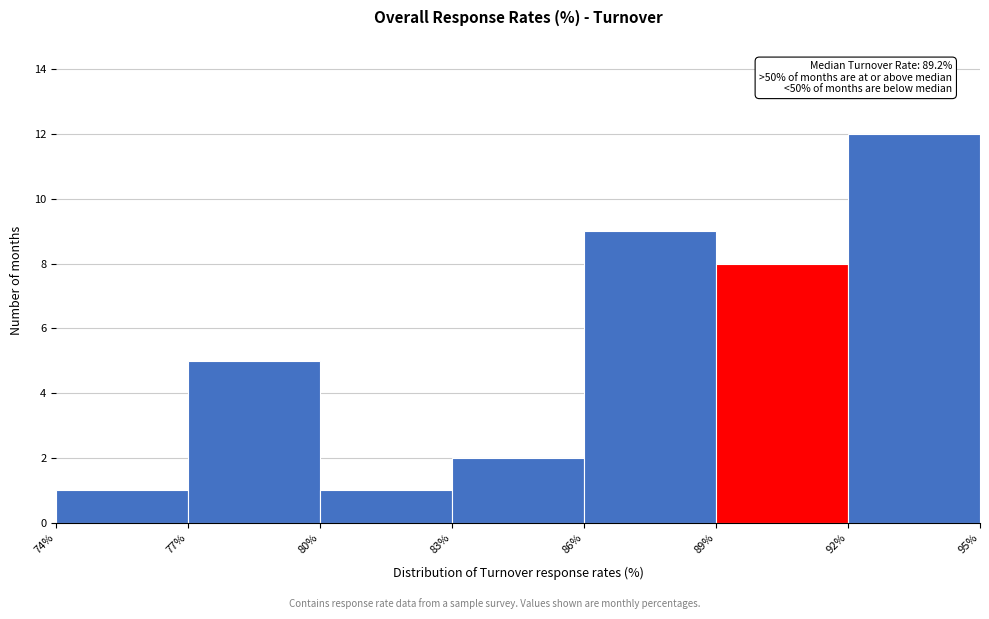

Over which range of the x-axis is the bar tallest?

92% to 95%